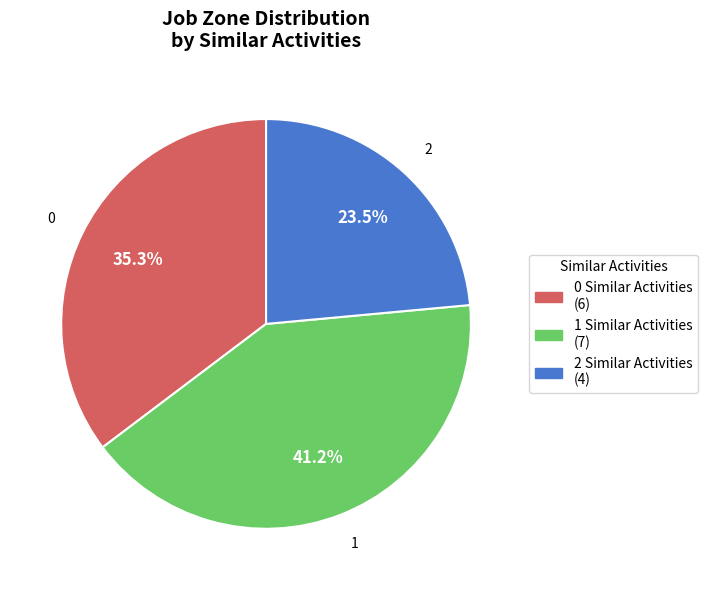

Does any single category account for the majority?

No